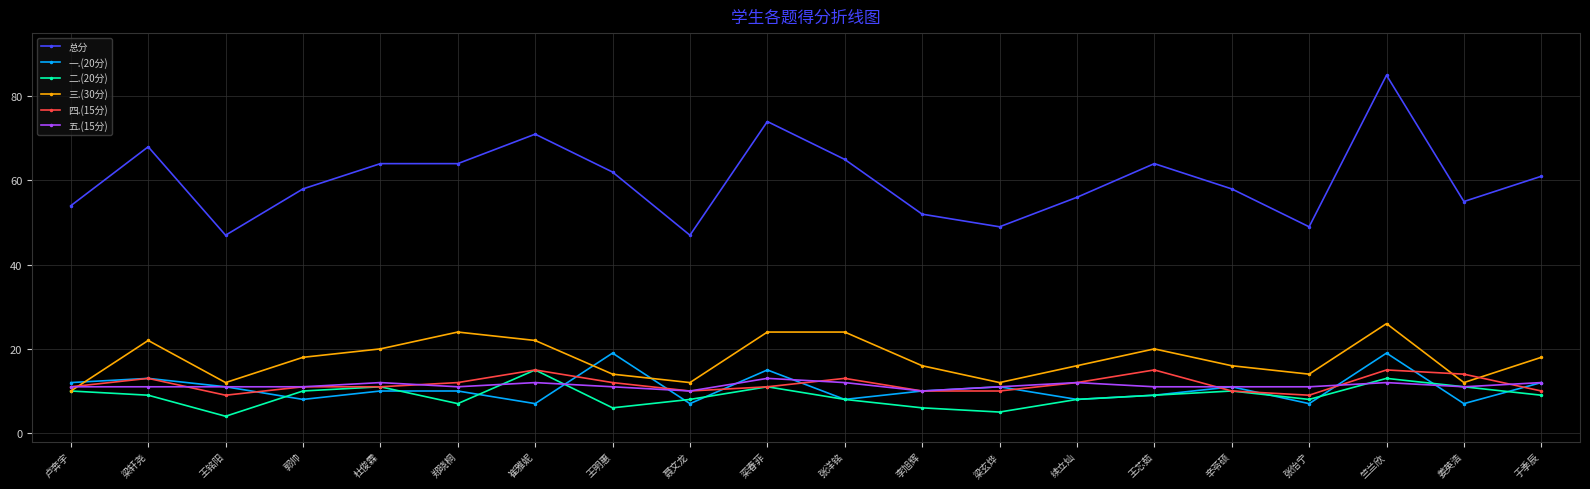

How many times do 五.(15分) and 三.(30分) cross each other?

1